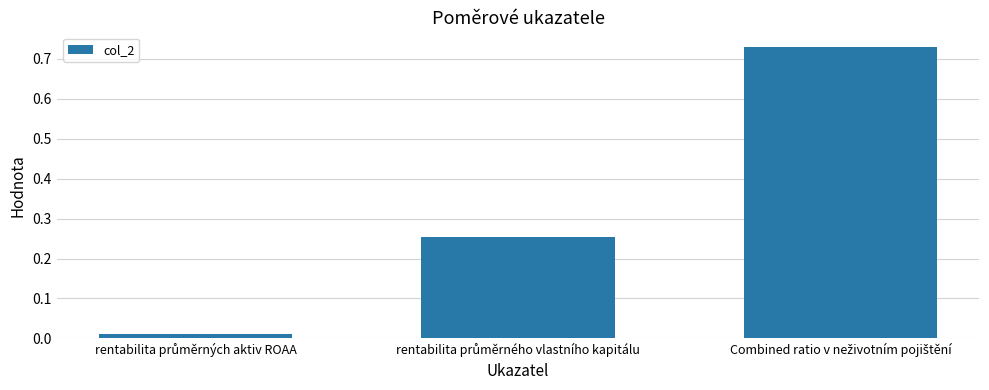

What is the sum of all values?

1.0